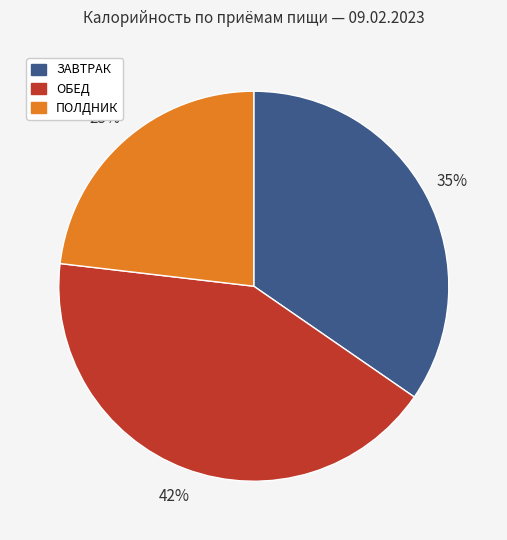

To the nearest percent, what percentage of the pie is ЗАВТРАК?

35%